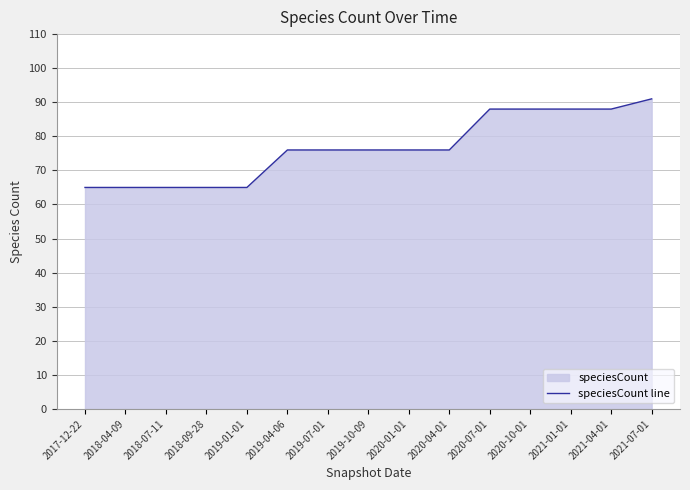

Rank the categories by value from lowest to highest.

2017-12-22, 2018-04-09, 2018-07-11, 2018-09-28, 2019-01-01, 2019-04-06, 2019-07-01, 2019-10-09, 2020-01-01, 2020-04-01, 2020-07-01, 2020-10-01, 2021-01-01, 2021-04-01, 2021-07-01